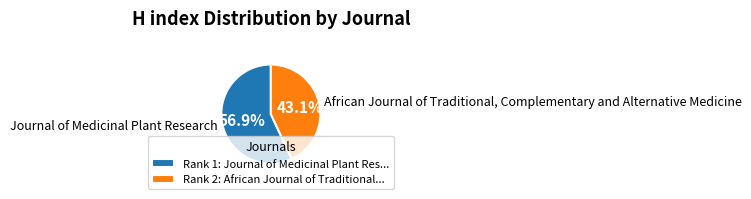

The African Journal of Traditional, Complementary and Alternative Medicine slice represents 43% of the pie. True or false?

True